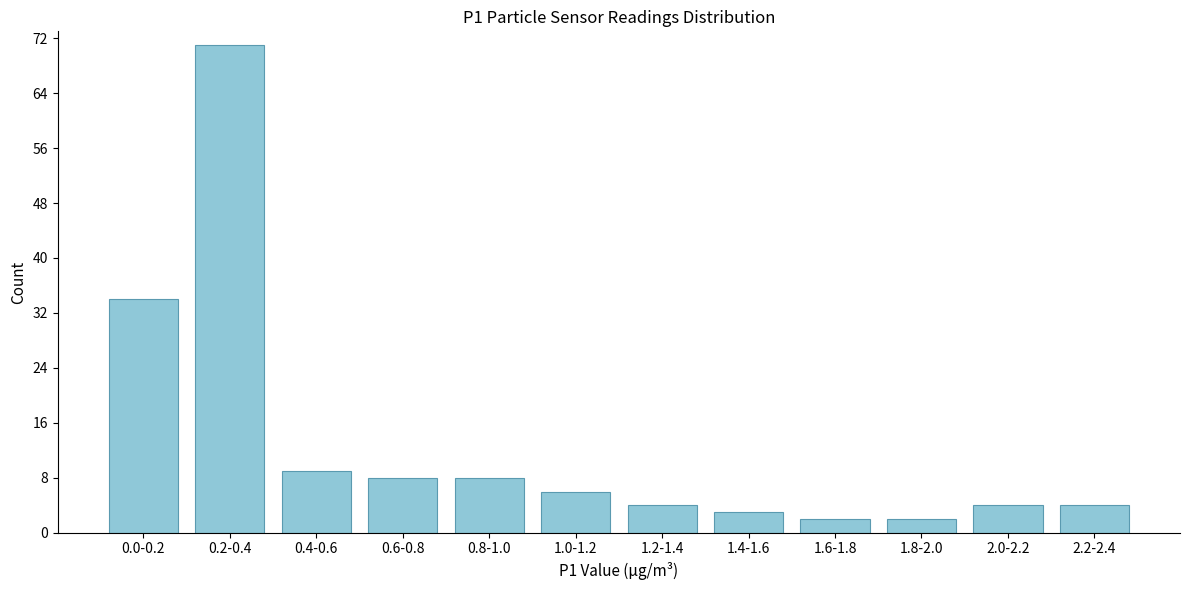

Reading right to left, list all the values displayed in this chart.

2.2-2.4=4	2.0-2.2=4	1.8-2.0=2	1.6-1.8=2	1.4-1.6=3	1.2-1.4=4	1.0-1.2=6	0.8-1.0=8	0.6-0.8=8	0.4-0.6=9	0.2-0.4=71	0.0-0.2=34